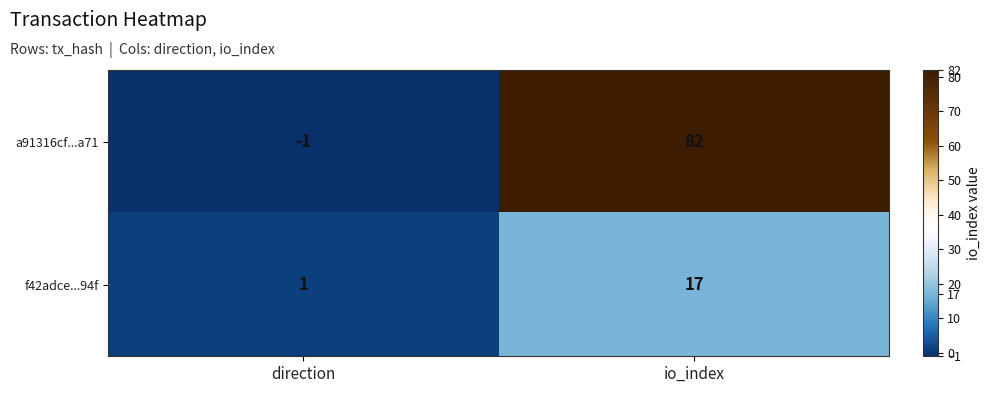

Reading left to right, extract all data points from this chart.

a91316cf...a71: direction=-1	io_index=82
f42adce...94f: direction=1	io_index=17